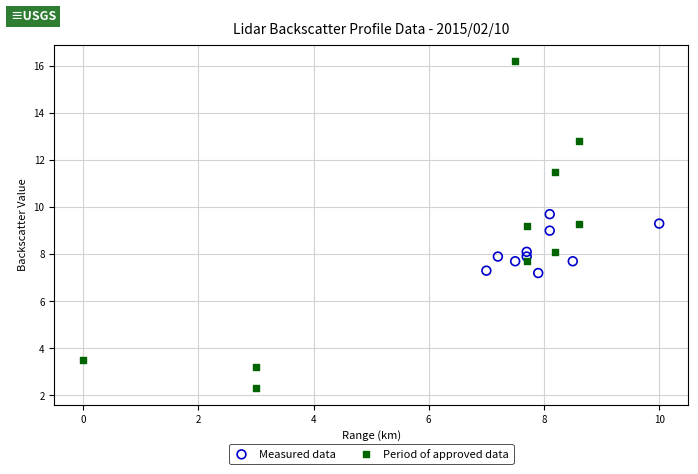

What are all the series names shown in the legend?

Measured data, Period of approved data